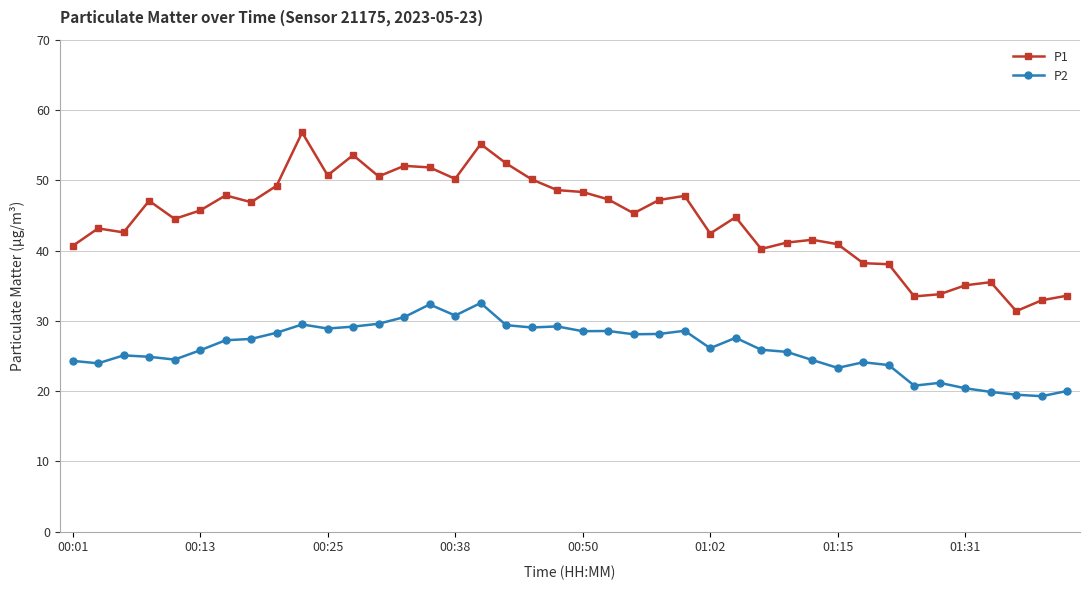

What is the minimum value shown in the chart?

19.3